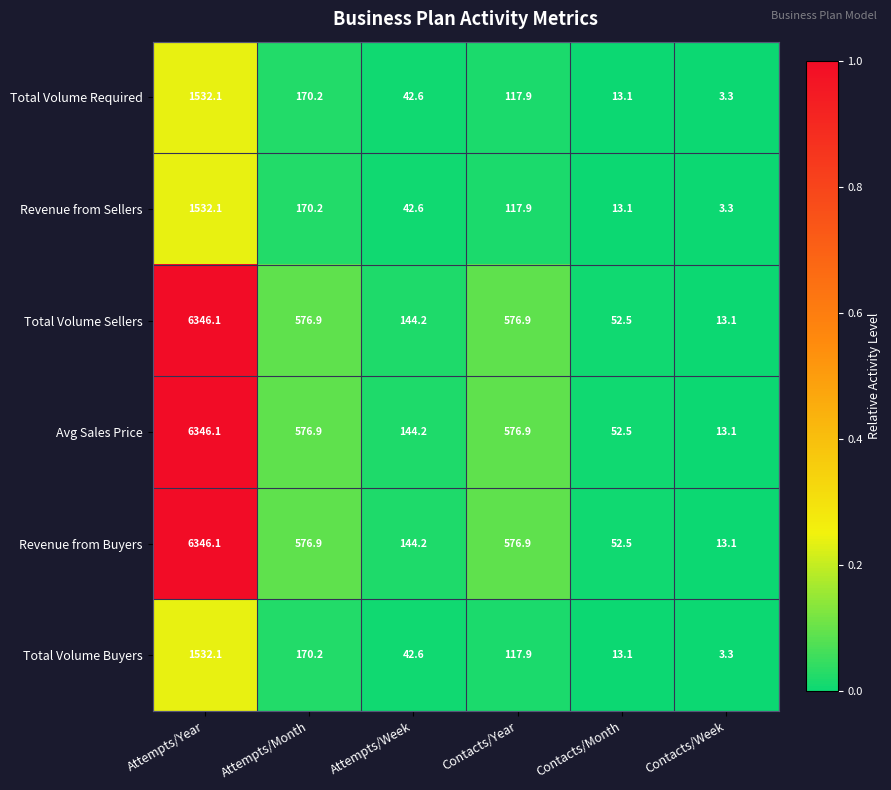

What is the difference between the highest and lowest values at Contacts/Week?

9.8